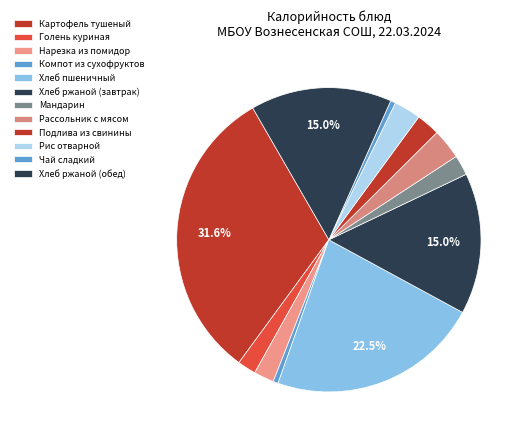

To the nearest percent, what percentage of the pie is Подлива из свинины?

2%